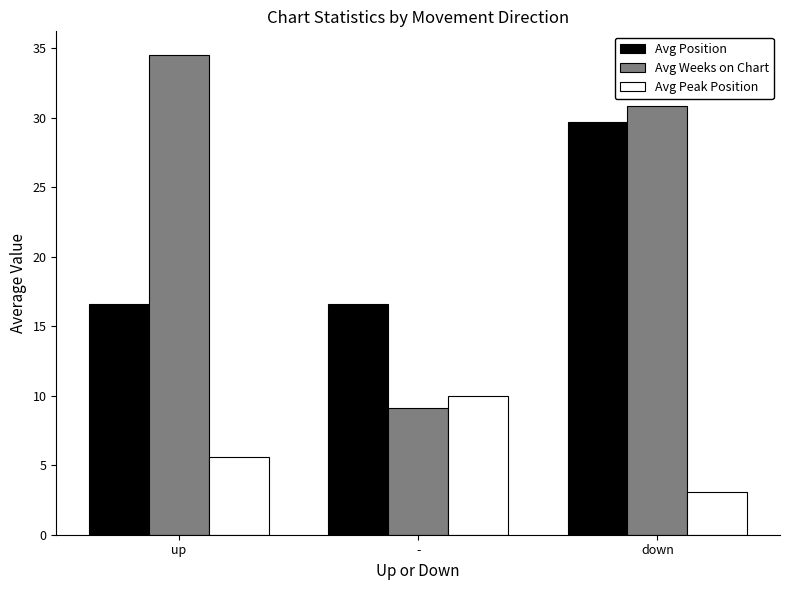

What is the sum of all Avg Weeks on Chart values?

74.5